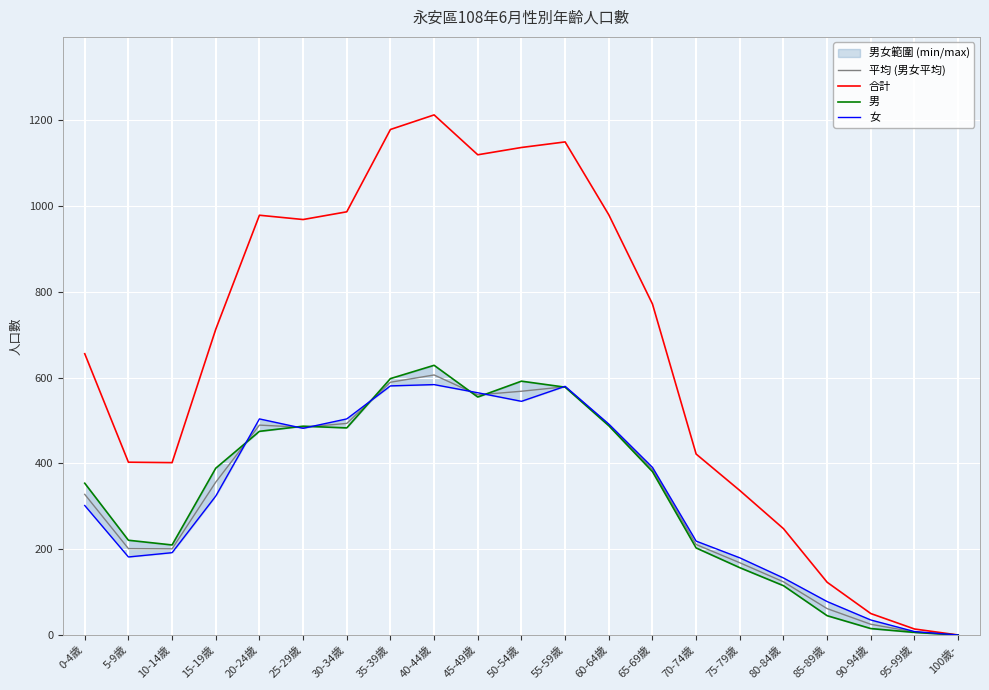

What is the highest value of the 平均 (男女平均) series?

606.5